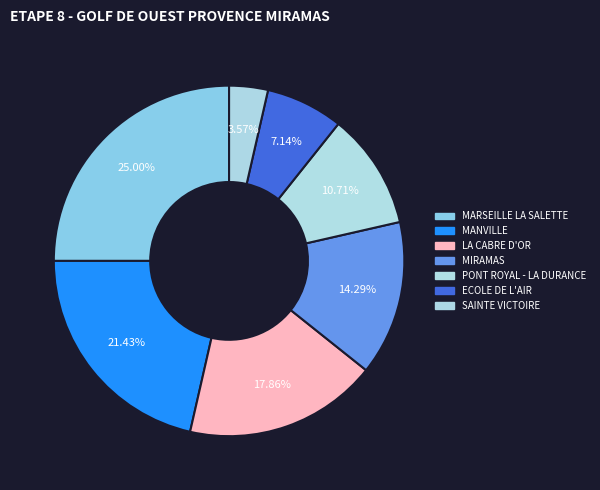

To the nearest percent, what portion does MARSEILLE LA SALETTE represent?

25%